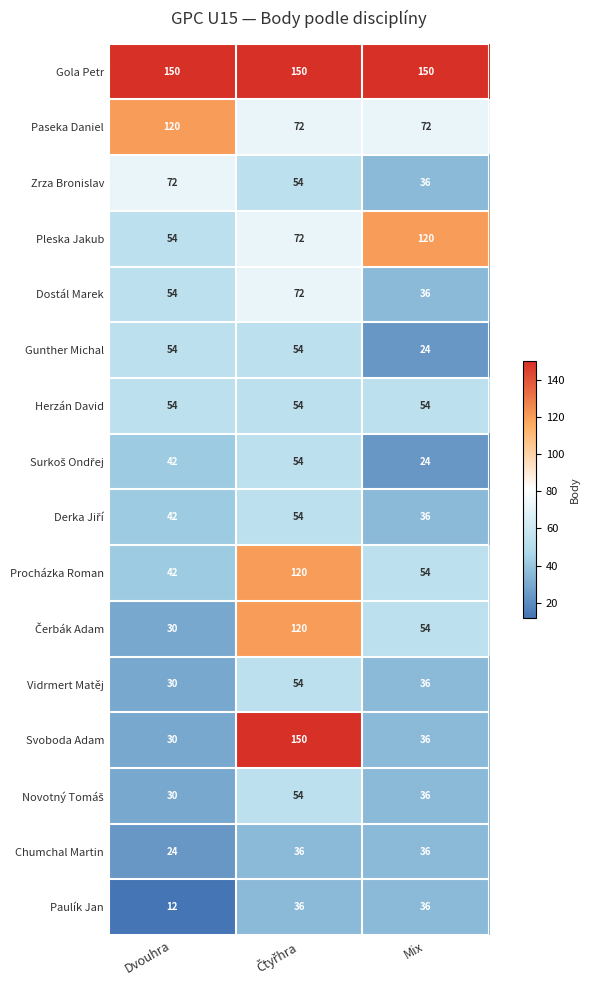

True or false: Procházka Roman has a value of 54 at Mix.

True